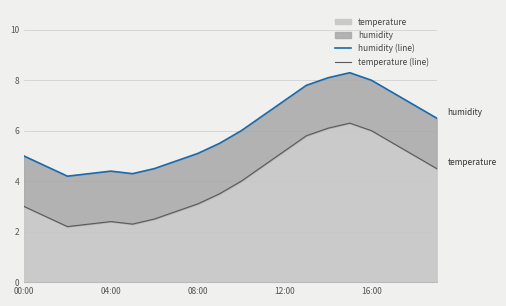

At which category is the sum across all series the highest?

15